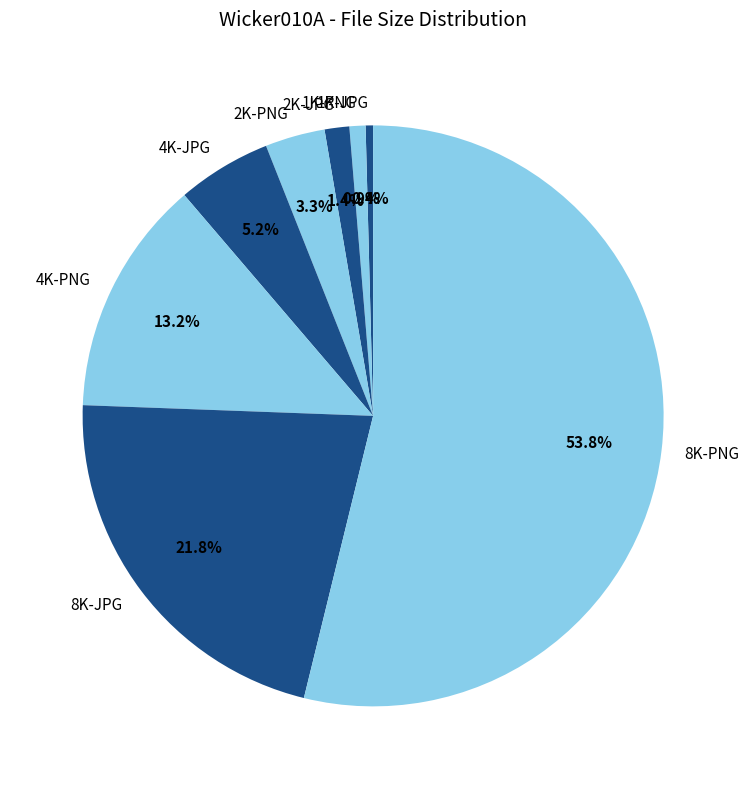

To the nearest percent, what portion does 1K-PNG represent?

1%